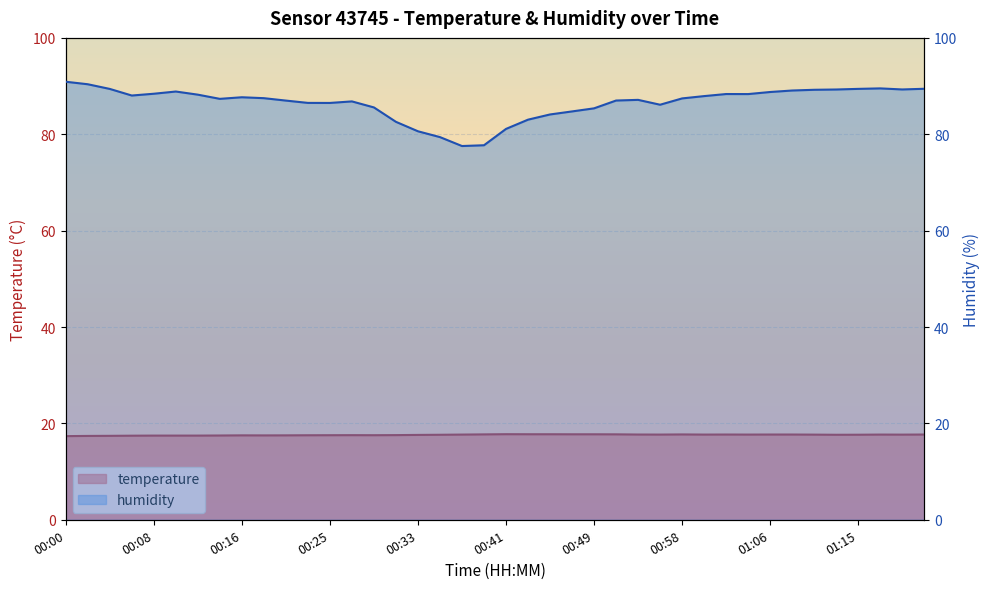

The temperature series shows 17.7 at 00:37. True or false?

True